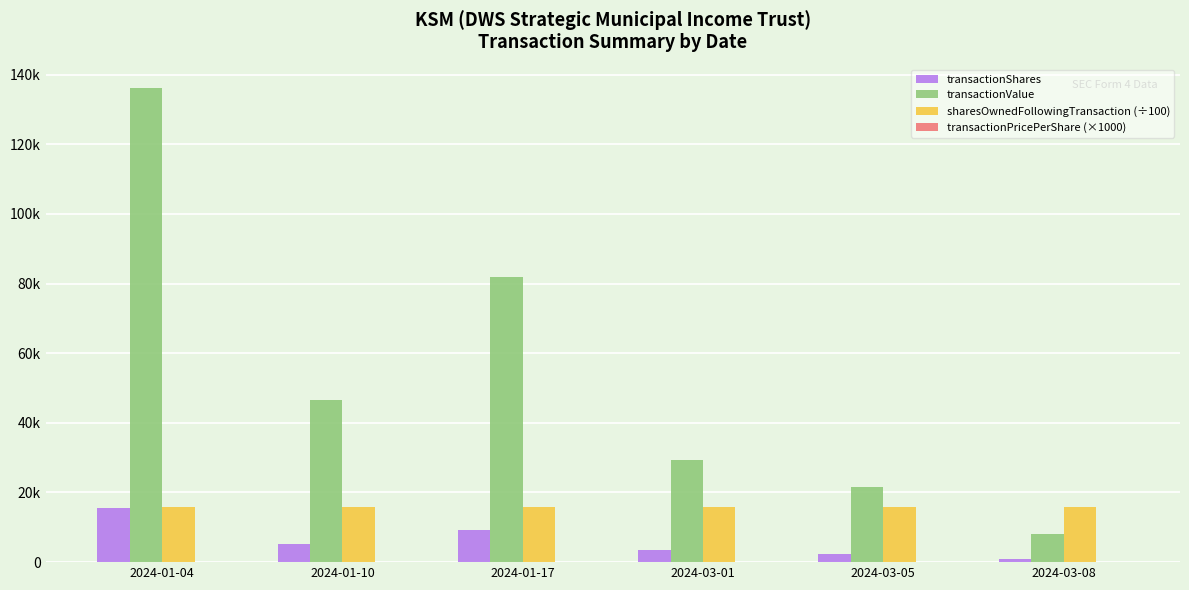

Is it true that transactionShares equals 3345.0 at 2024-03-01?

True